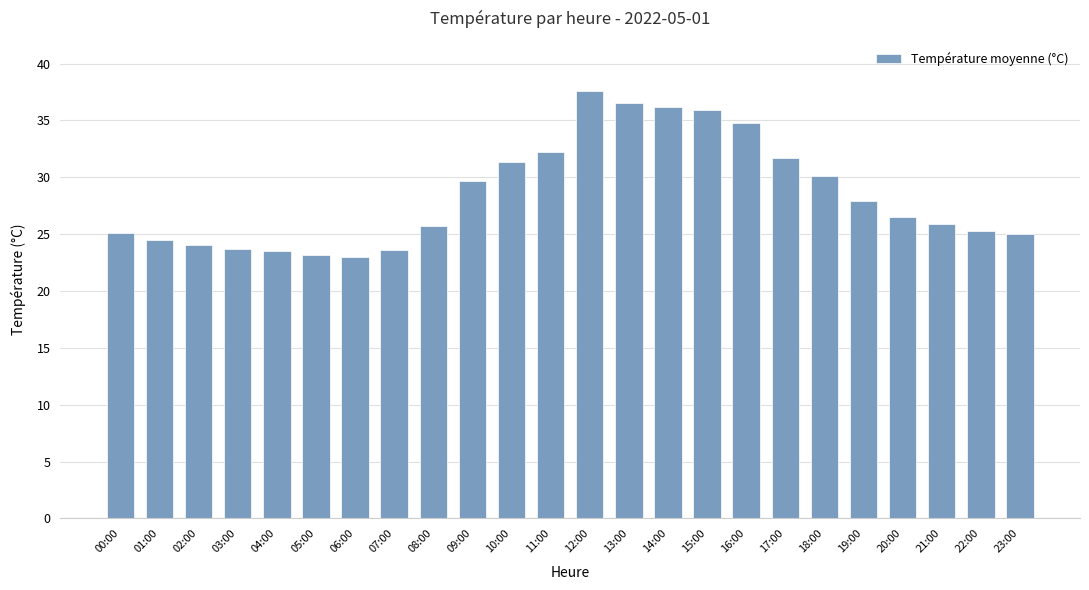

What position from the left is 01:00?

2